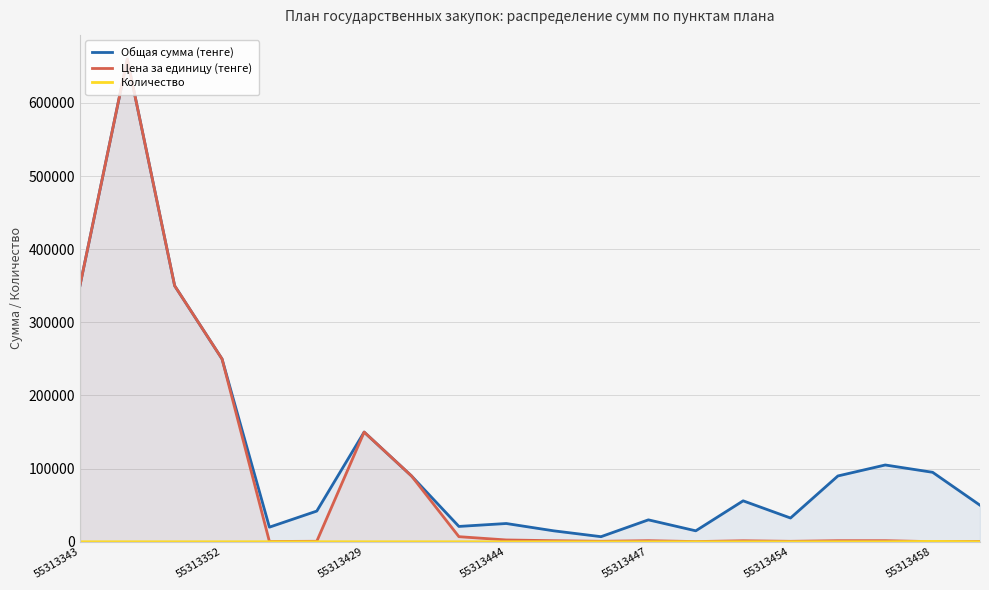

How many categories are shown in the chart?

20